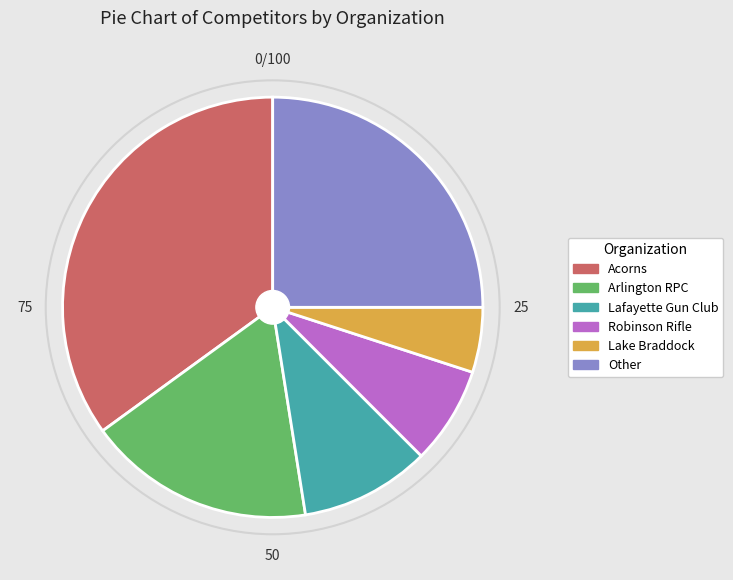

Is it true that Lake Braddock is 5% of the pie?

True